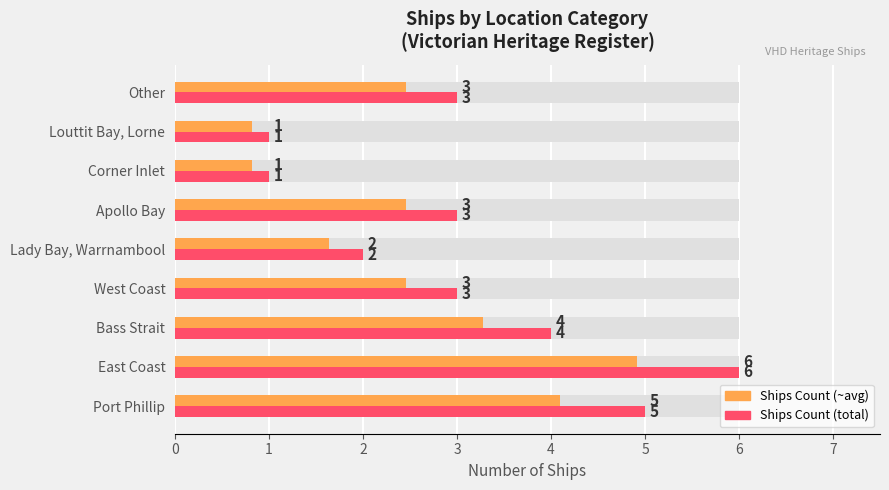

How many bars are there in total?

18